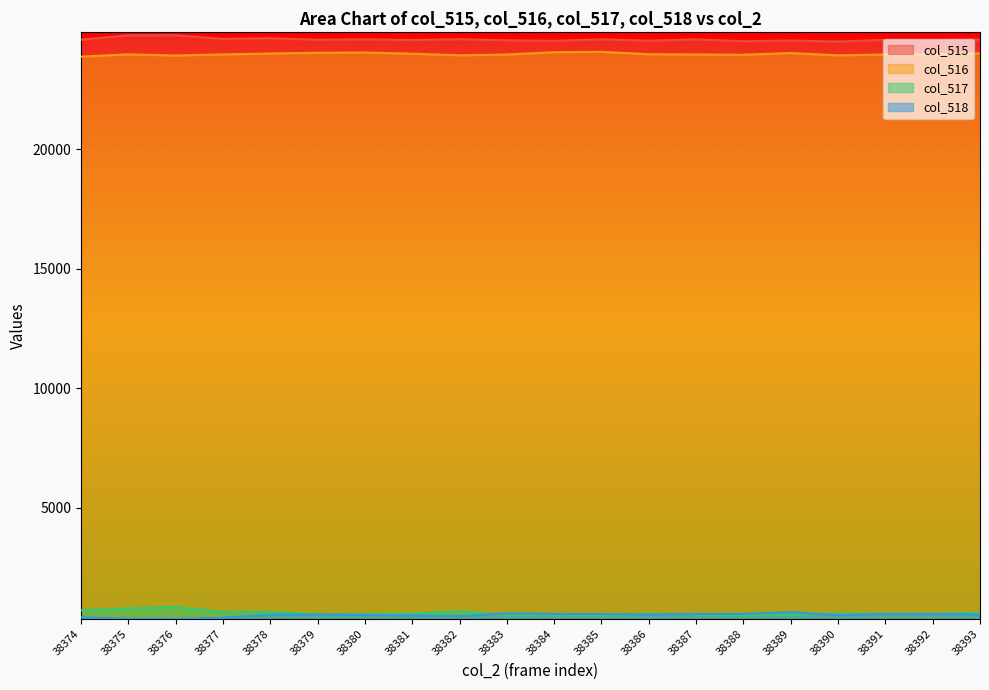

What is the sum of all col_515 values?

491738